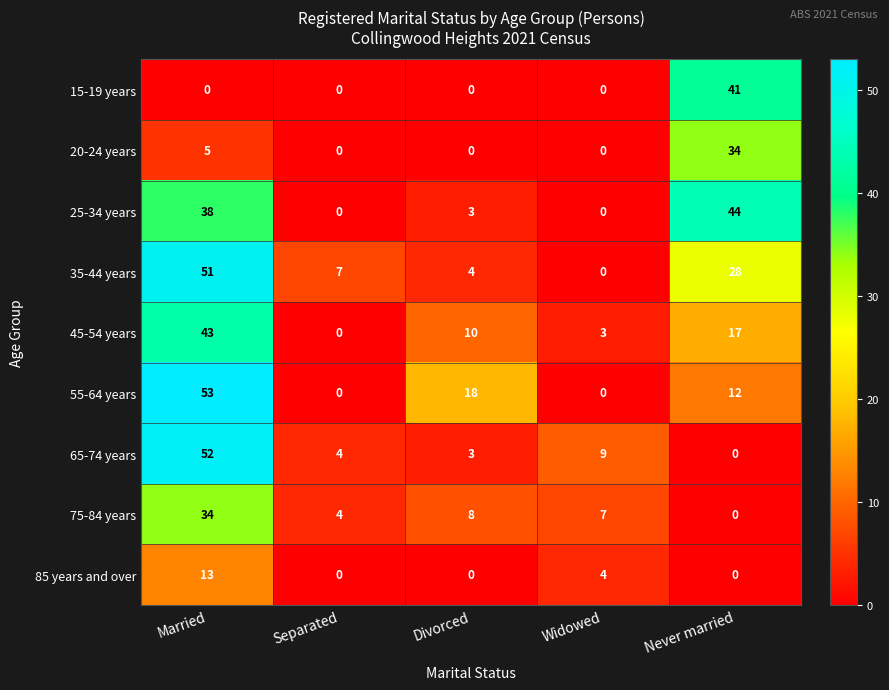

What is the average value of the 45-54 years series?

15